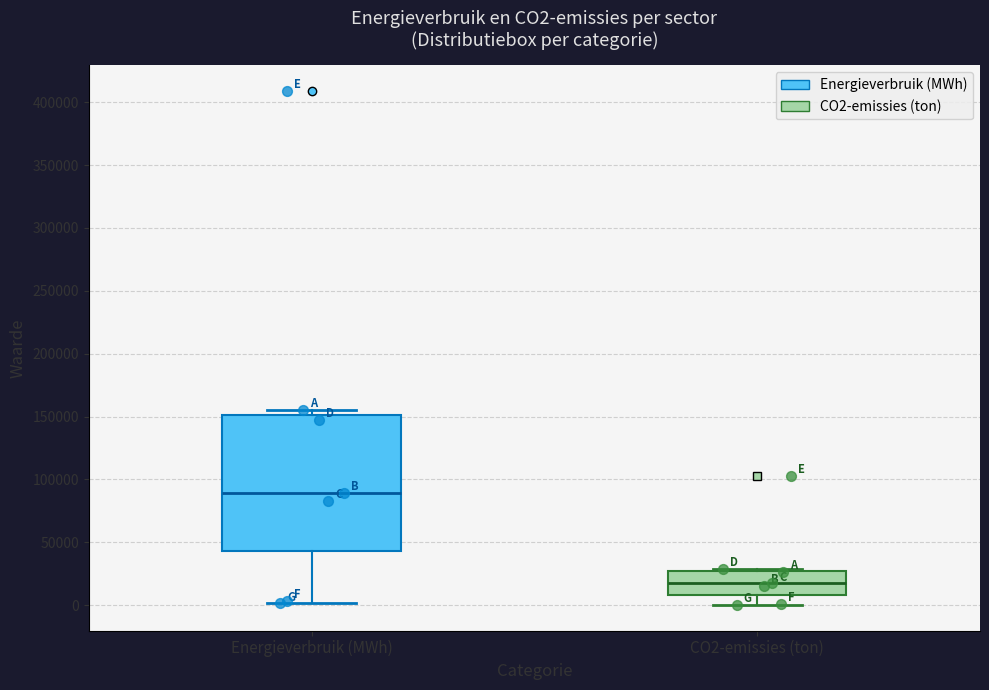

Comparing the boxes themselves (not the whiskers), which one is the tallest?

Energieverbruik (MWh)